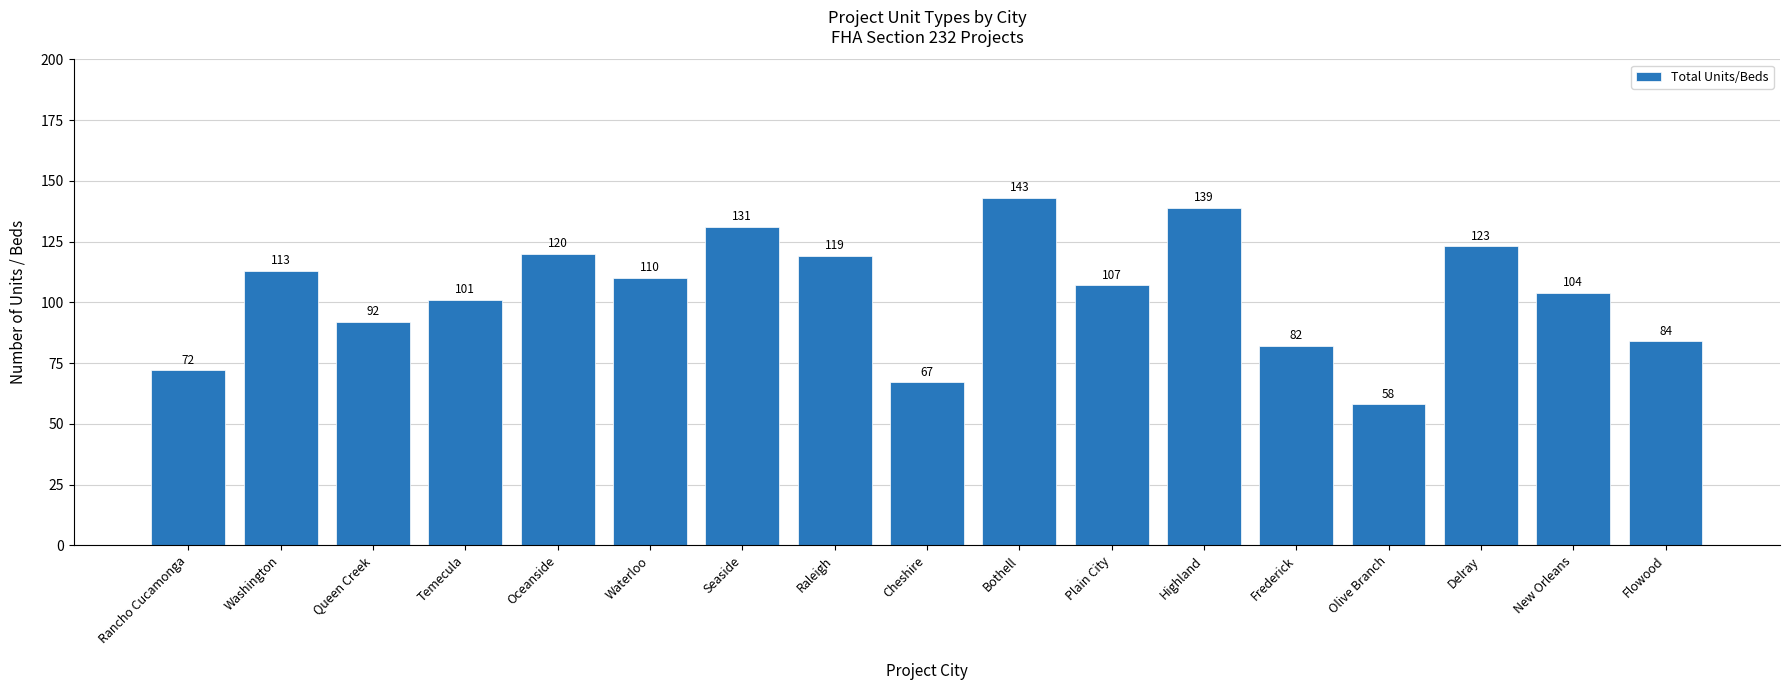

What is the maximum value shown in the chart?

143